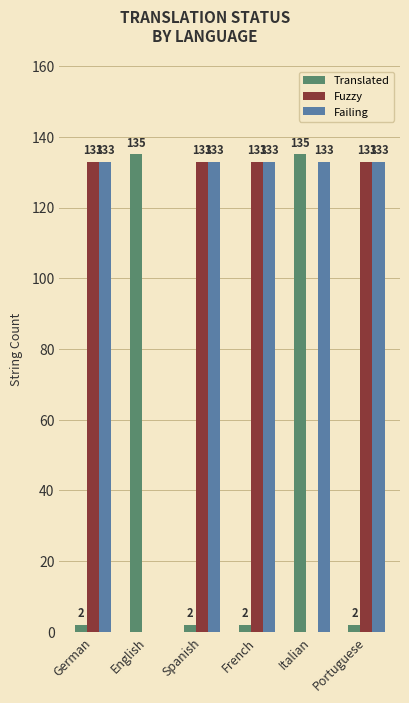

What is the sum of all Fuzzy values?

532